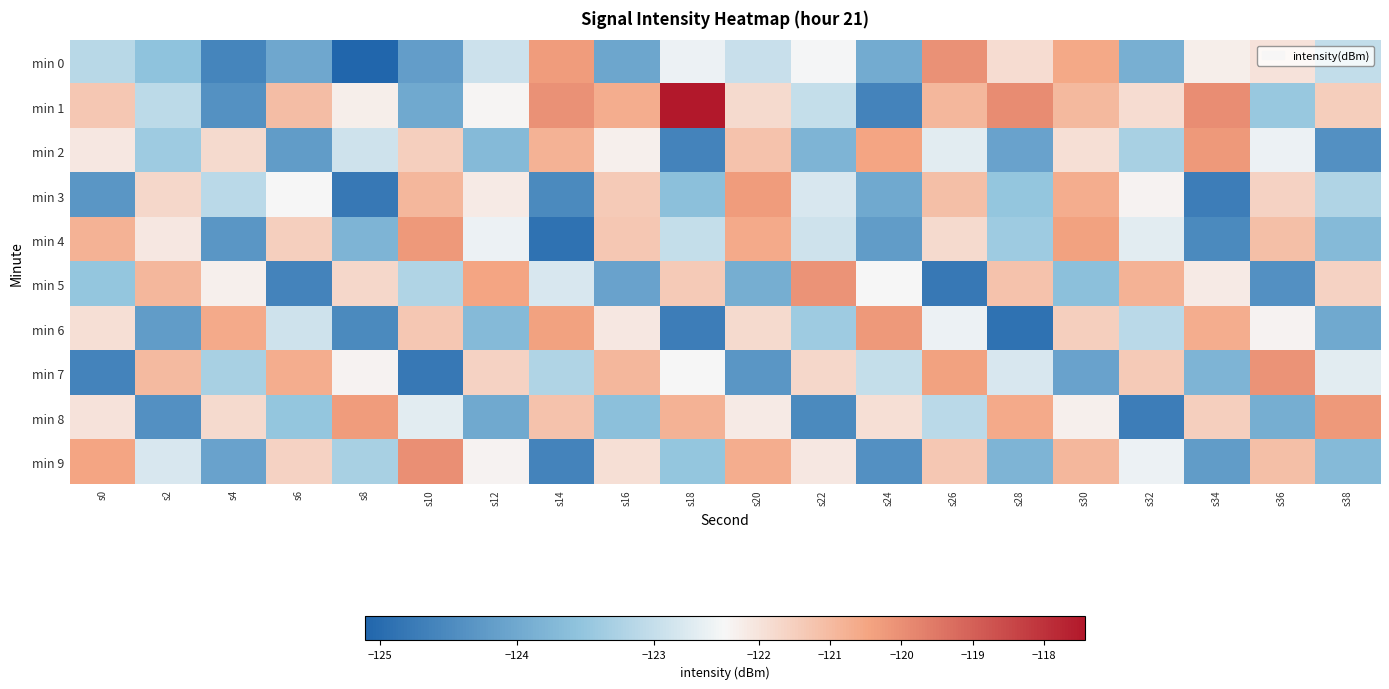

Between s38 and s0, which is larger?

s38